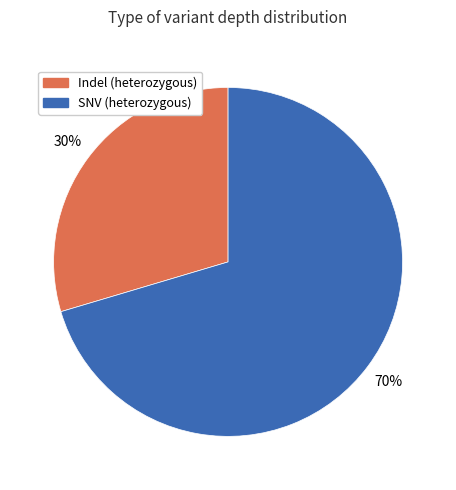

How many segments does this pie chart have?

2